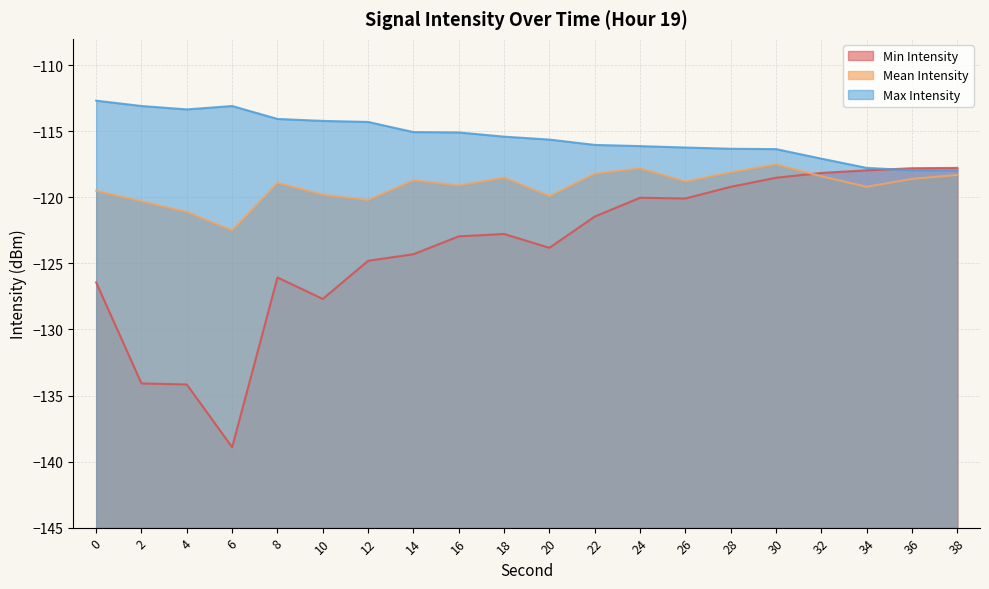

What value does the Max Intensity series have at 4?

-113.3